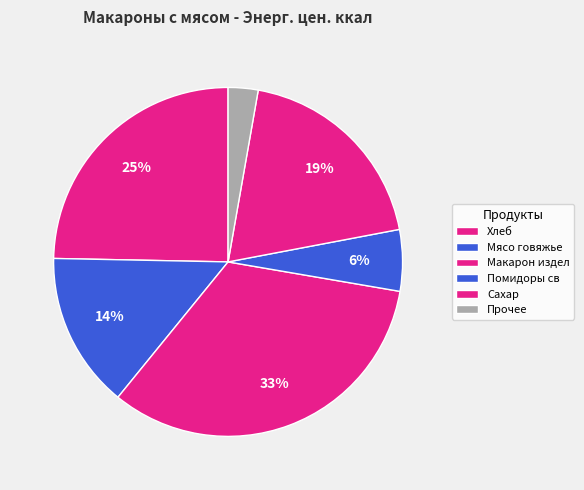

What is the largest slice in the pie chart?

Макарон издел